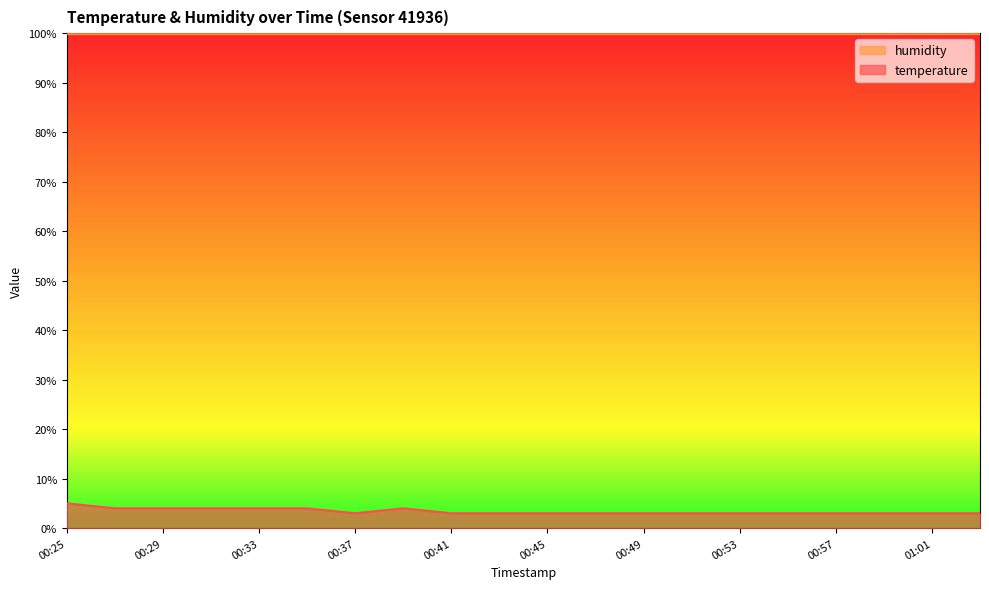

At which category does the chart reach its minimum across all series?

00:37